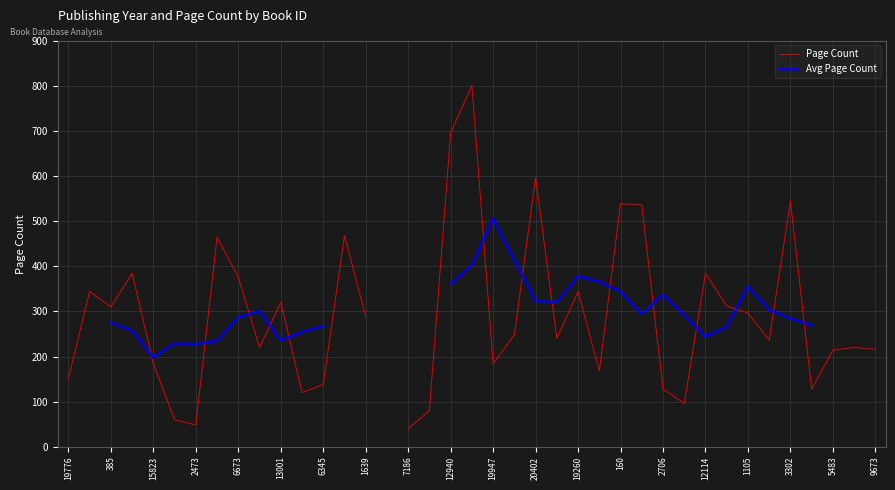

What position from the left is 1639?

15